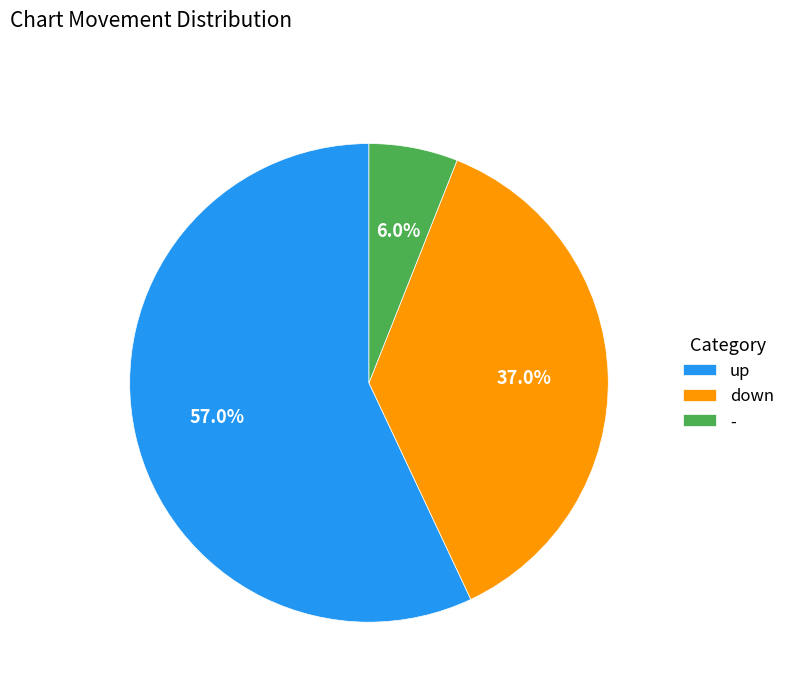

To the nearest percent, what is the difference between the largest and smallest slice percentages?

51%